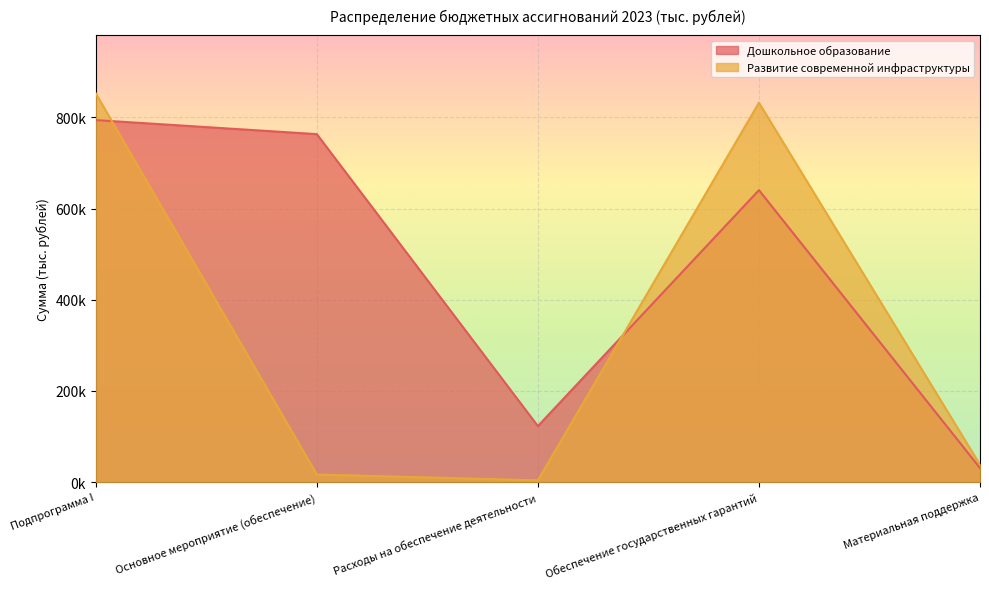

Count the number of data series in this chart.

2